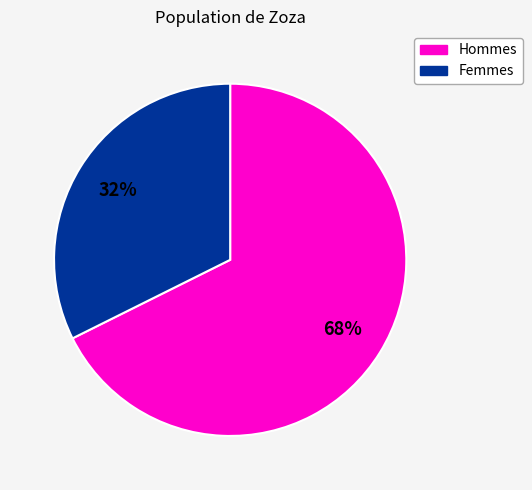

To the nearest percent, what is the average slice percentage?

50%